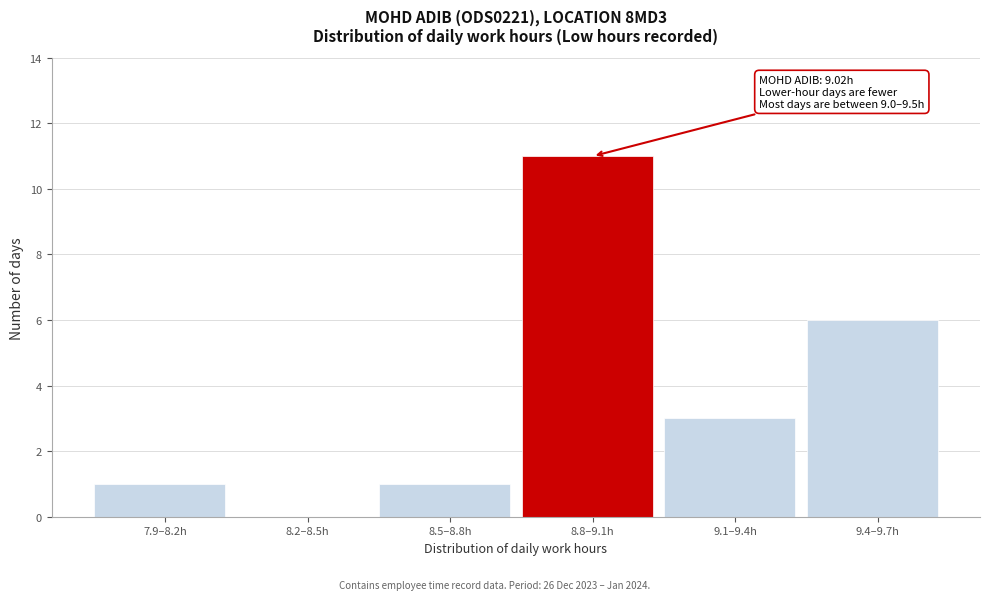

Reading right to left, list all the values displayed in this chart.

9.4–9.7h=6	9.1–9.4h=3	8.8–9.1h=11	8.5–8.8h=1	8.2–8.5h=0	7.9–8.2h=1